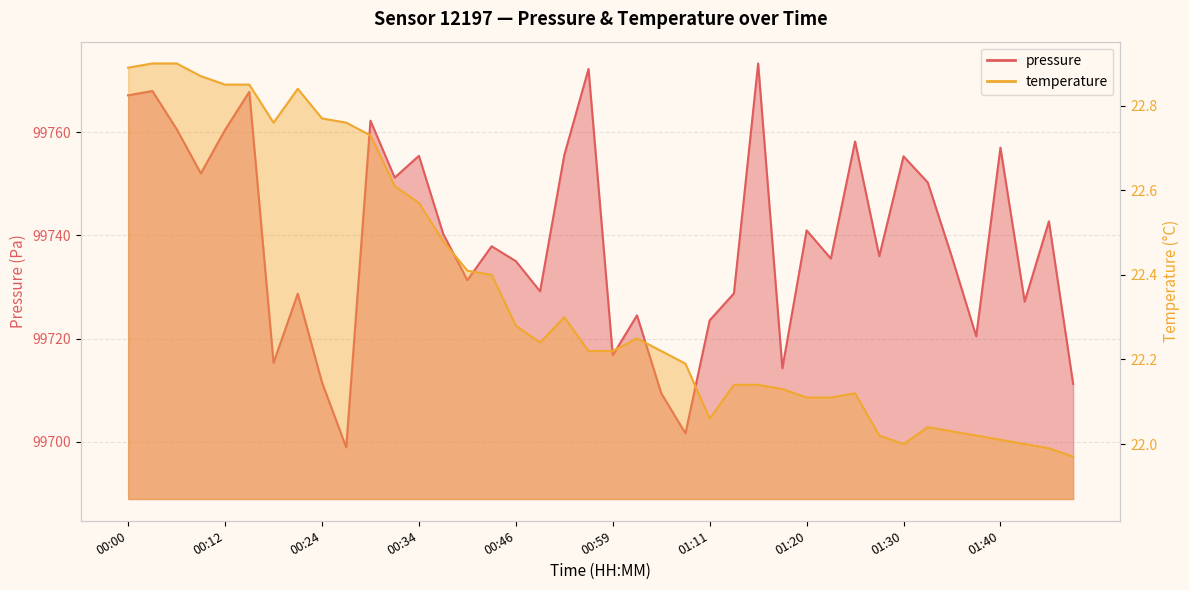

How many values in the temperature series are below 22?

2